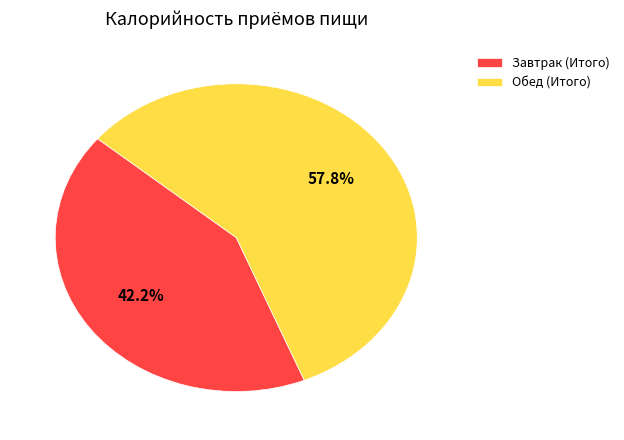

What is the ratio of the value at Обед (Итого) to the value at Завтрак (Итого)?

1.4